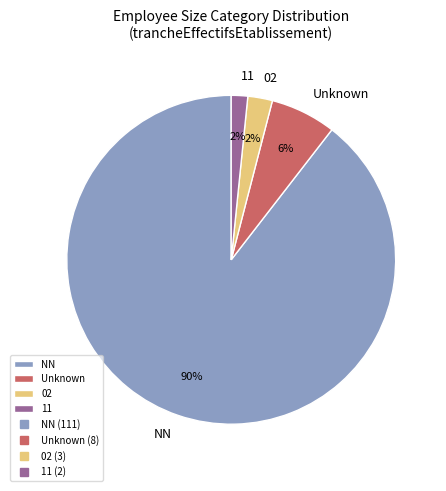

Combined, do NN and 11 account for over 50%?

Yes